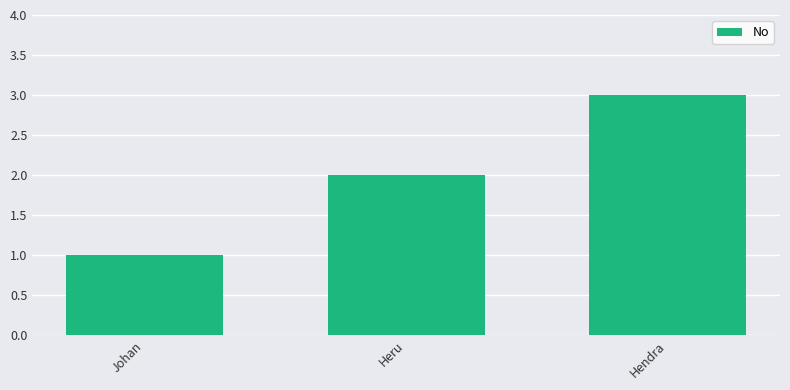

Reading left to right, list all the values displayed in this chart.

1	2	3